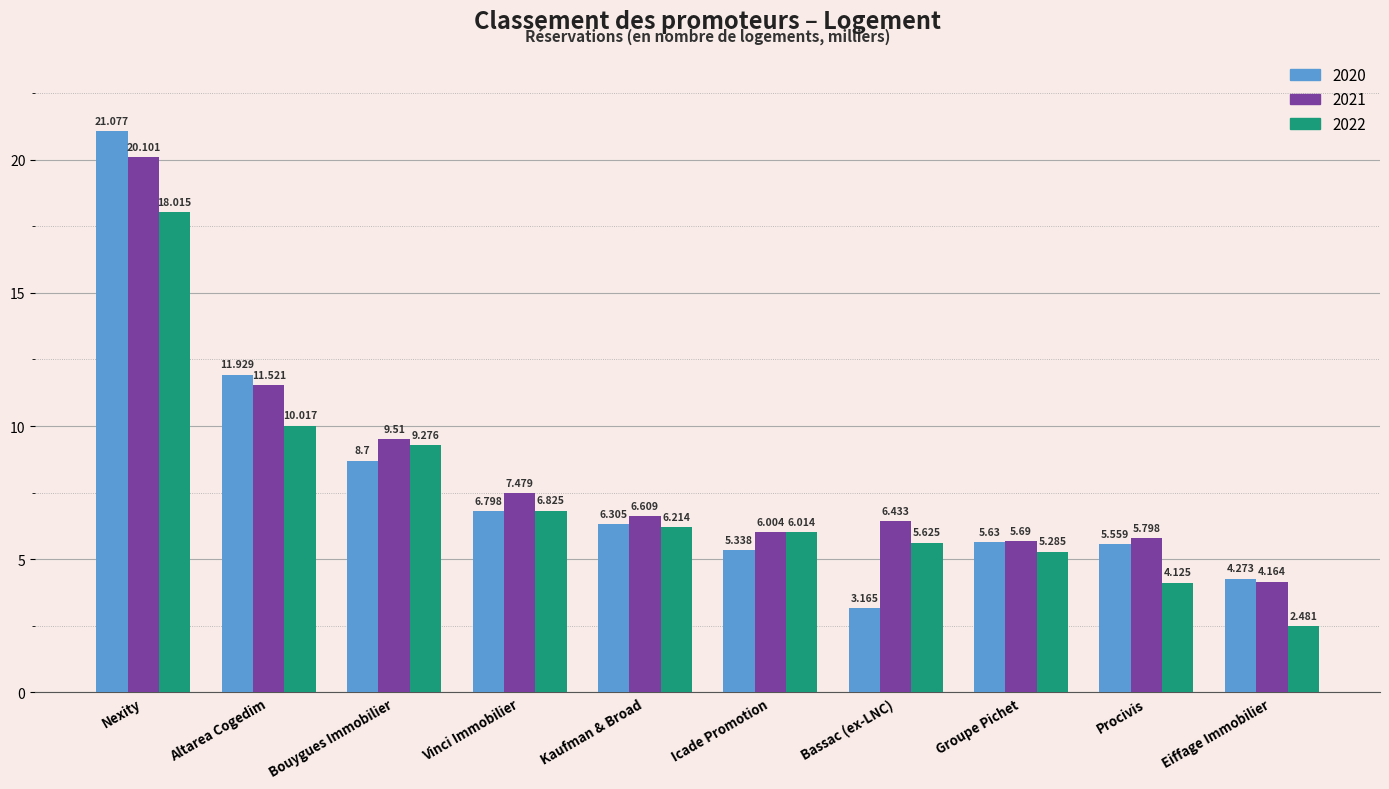

What are all the series names shown in the legend?

2020, 2021, 2022